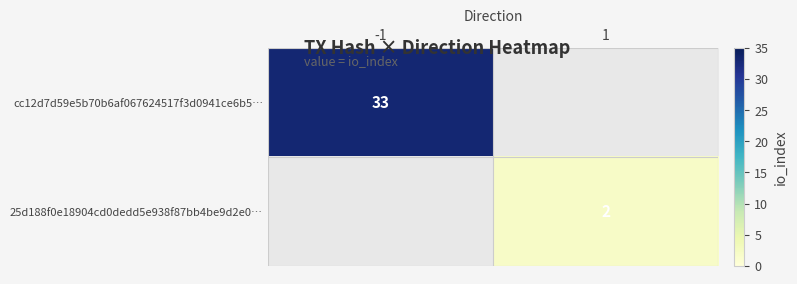

At how many categories does at least one series exceed 11?

1